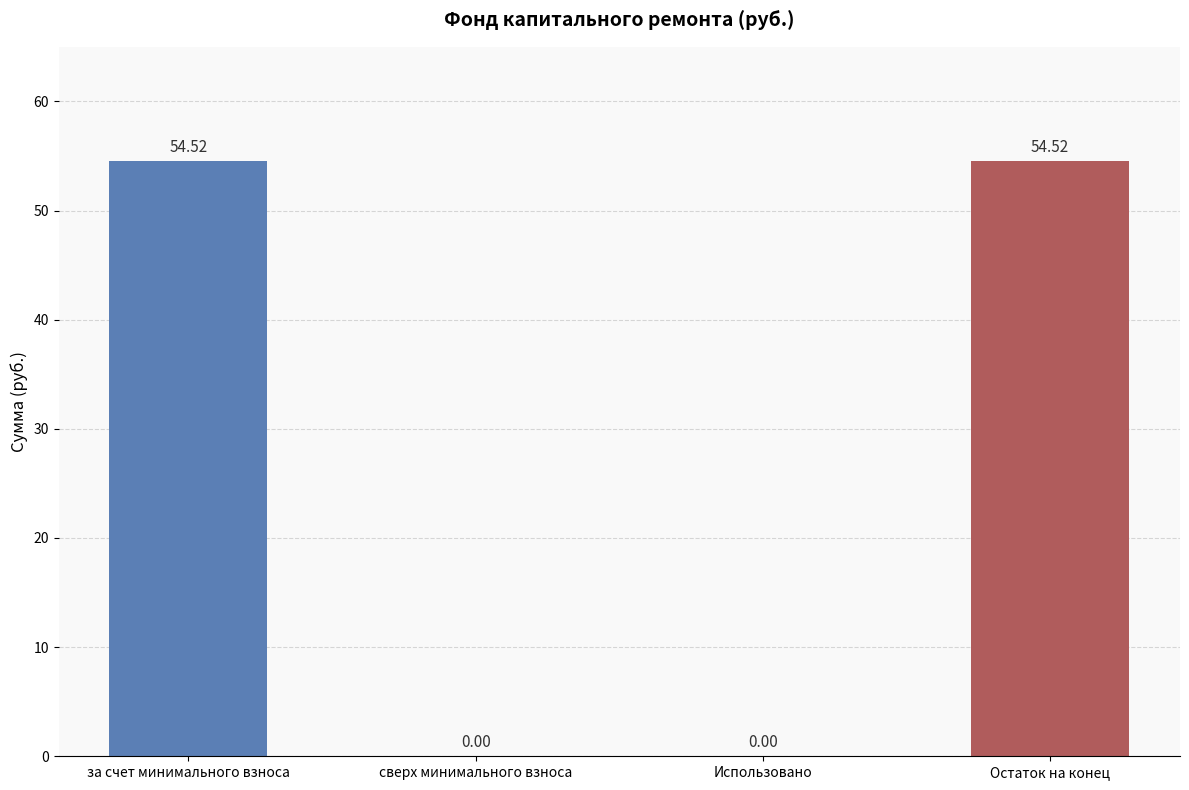

What is the change in value from за счет минимального взноса to сверх минимального взноса?

-54.5